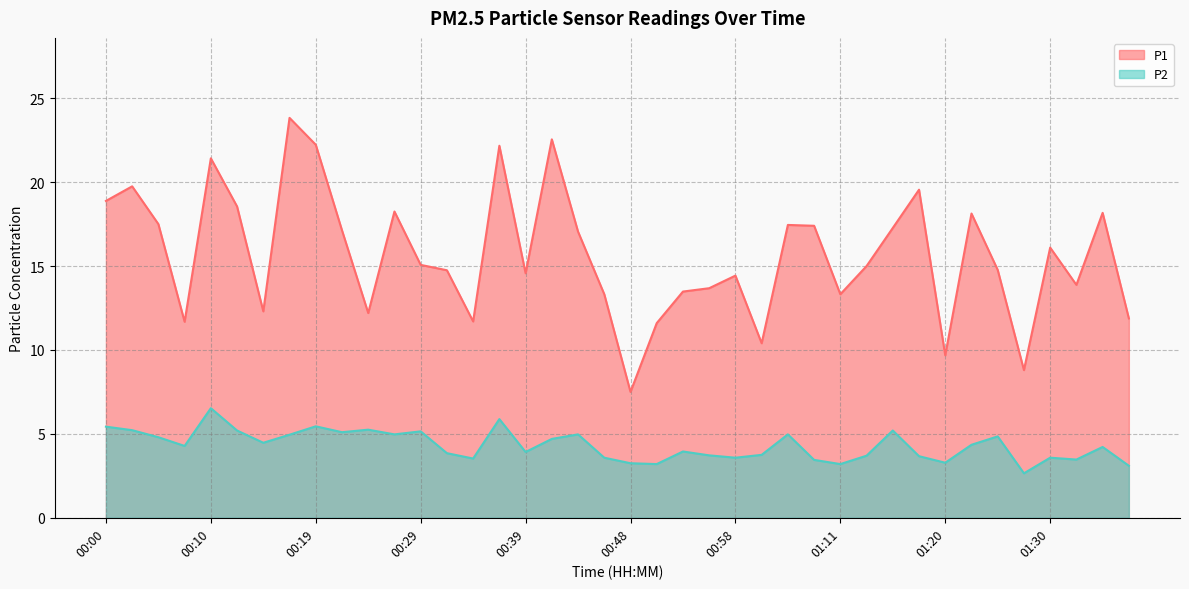

How many interior local peaks does the P1 series have?

12